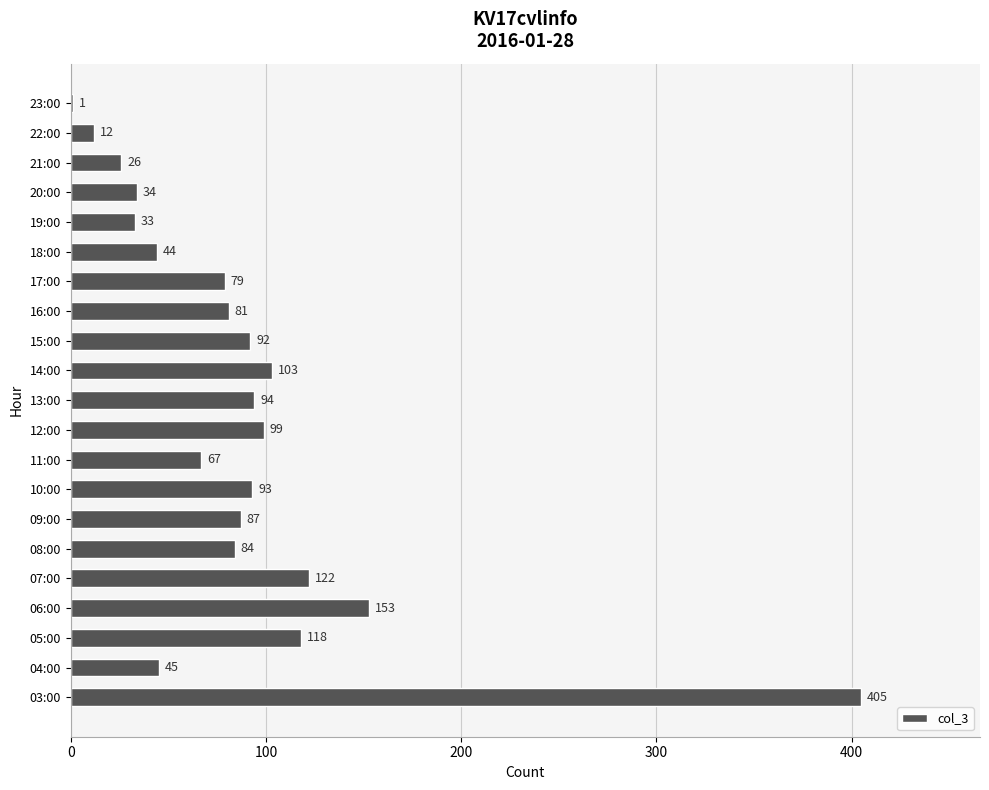

Is it true that the value at 13:00 is 94?

True